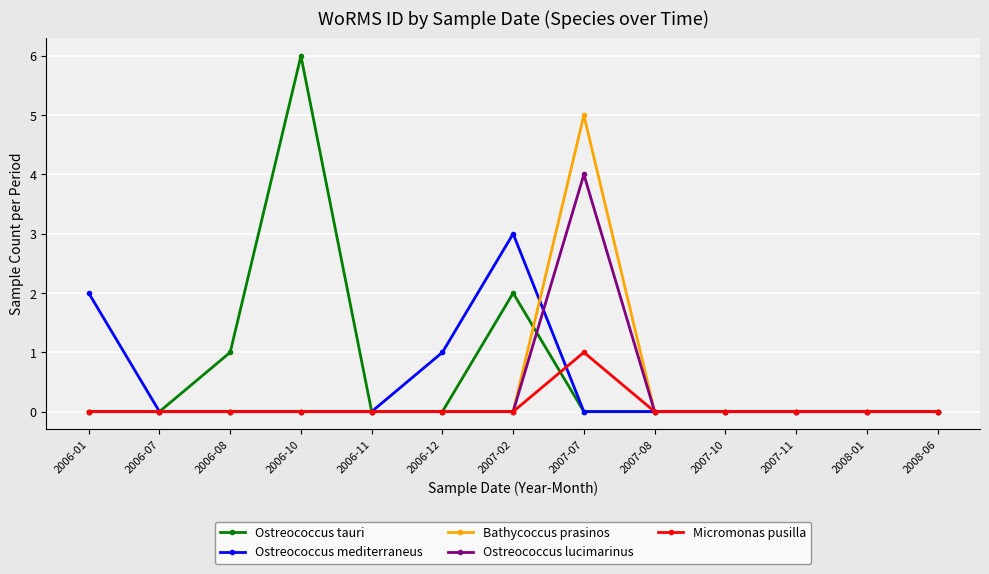

Reading left to right, transcribe all the data shown in this chart.

Ostreococcus tauri: 0	0	1	6	0	0	2	0	0	0	0	0	0
Ostreococcus mediterraneus: 2	0	0	0	0	1	3	0	0	0	0	0	0
Bathycoccus prasinos: 0	0	0	0	0	0	0	5	0	0	0	0	0
Ostreococcus lucimarinus: 0	0	0	0	0	0	0	4	0	0	0	0	0
Micromonas pusilla: 0	0	0	0	0	0	0	1	0	0	0	0	0